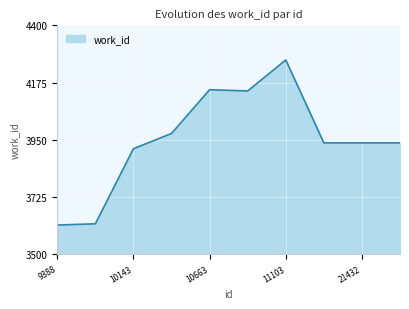

What is the difference between the maximum and minimum values?

649